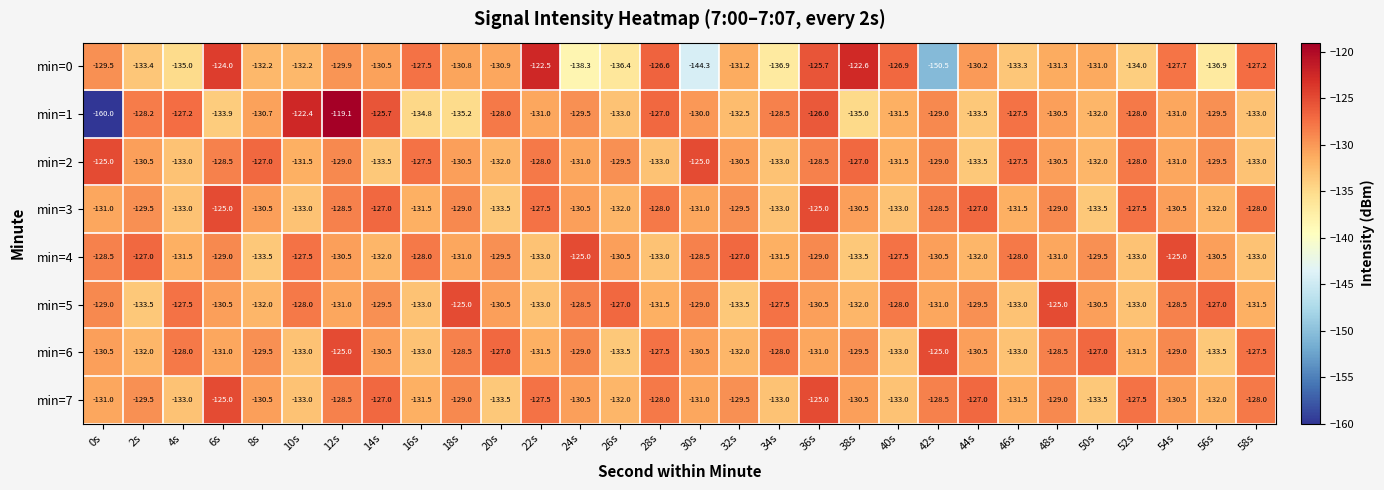

Where does the min=4 series first go above -130?

0s